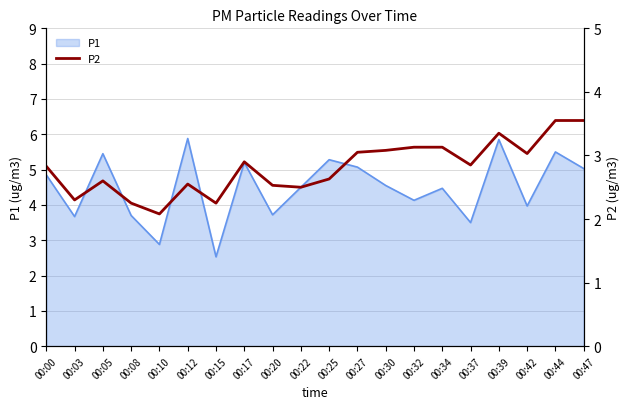

Reading left to right, extract all data points from this chart.

00:00=2.8	00:03=2.3	00:05=2.6	00:08=2.2	00:10=2.1	00:12=2.5	00:15=2.2	00:17=2.9	00:20=2.5	00:22=2.5	00:25=2.6	00:27=3.0	00:30=3.1	00:32=3.1	00:34=3.1	00:37=2.9	00:39=3.4	00:42=3.0	00:44=3.5	00:47=3.5